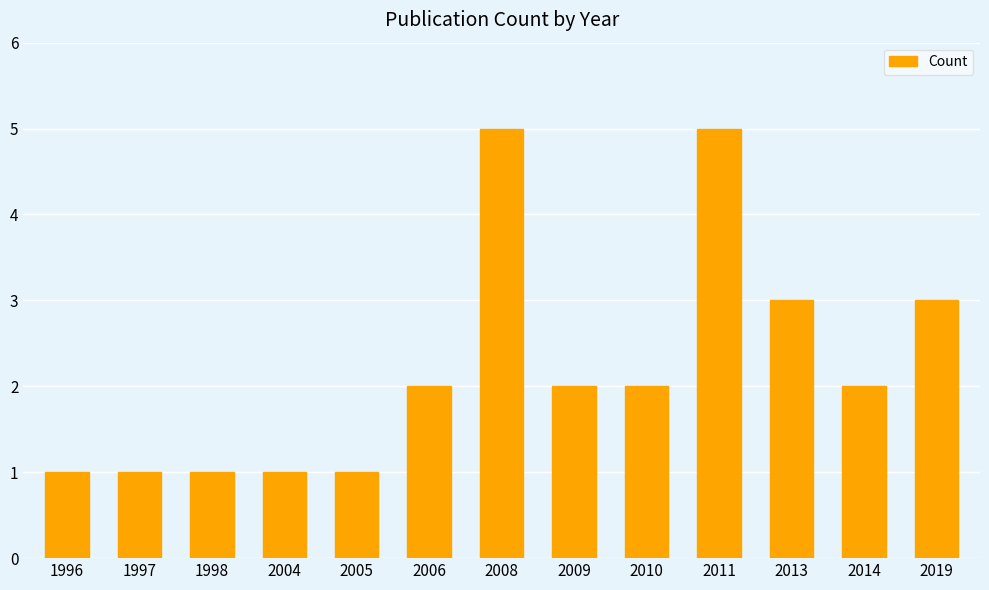

What is the greatest value displayed?

5